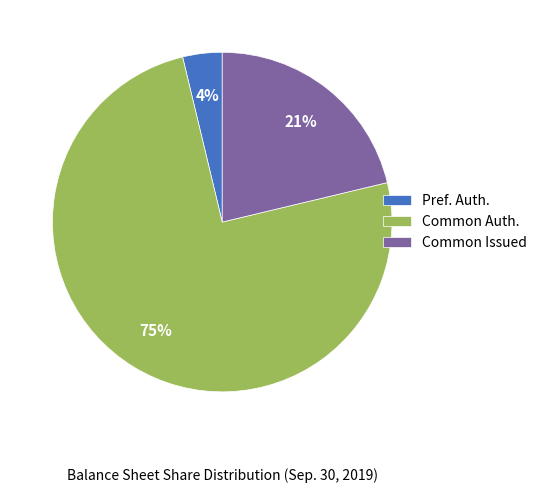

Count the number of slices in the pie.

3